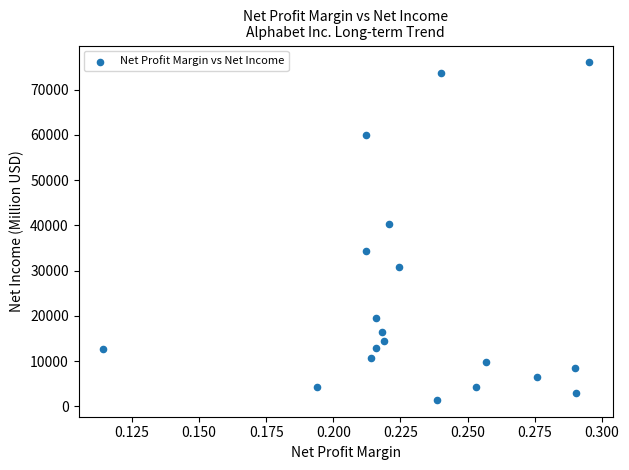

What Y value in the scatter plot is closest to 38749?

40269